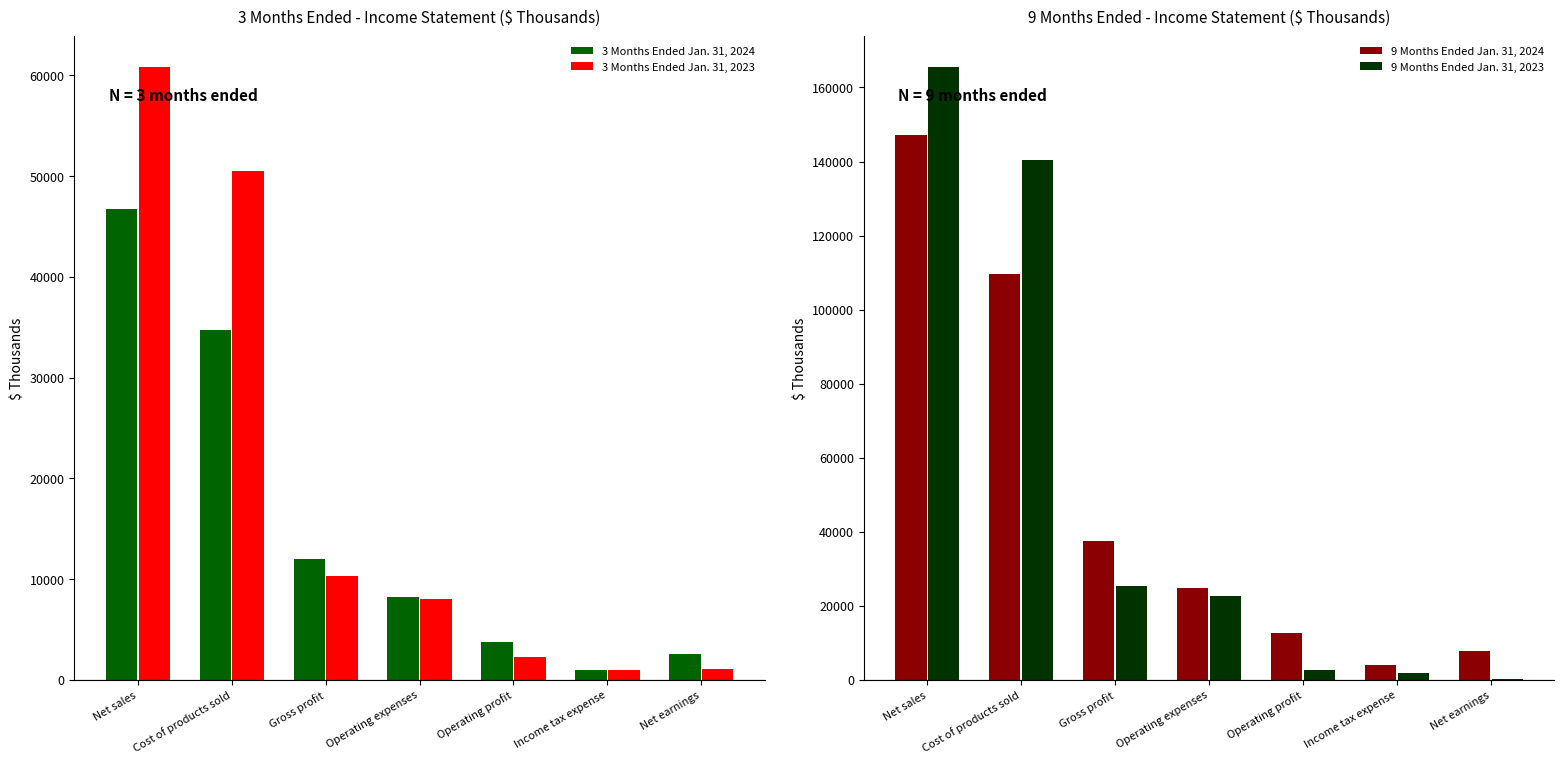

How many bars are there in total?

28